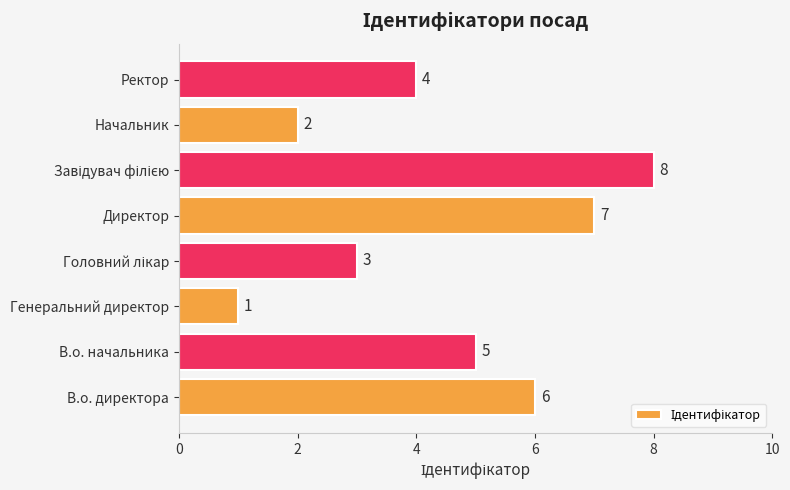

Does the chart contain stacked bars?

No